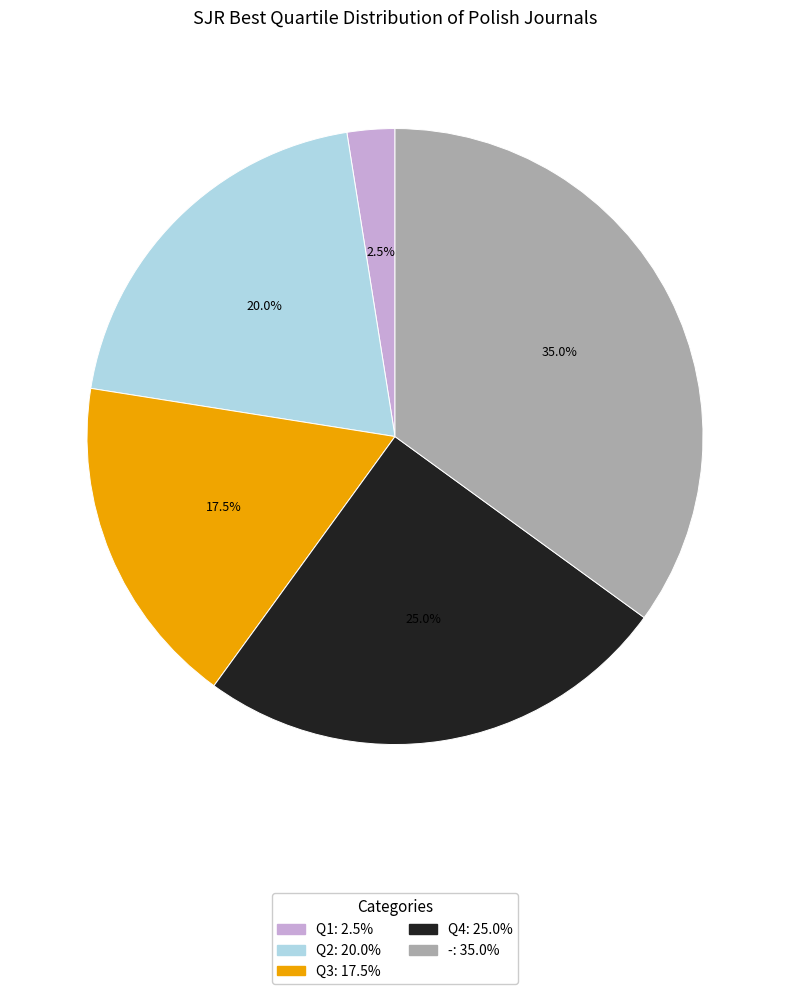

Which has a higher value, Q4 or -?

-